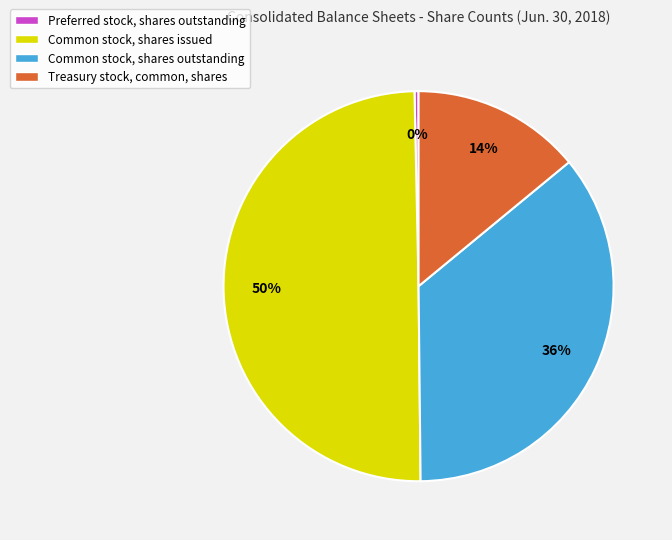

Rank the categories by value from lowest to highest.

Preferred stock, shares outstanding, Treasury stock, common, shares, Common stock, shares outstanding, Common stock, shares issued